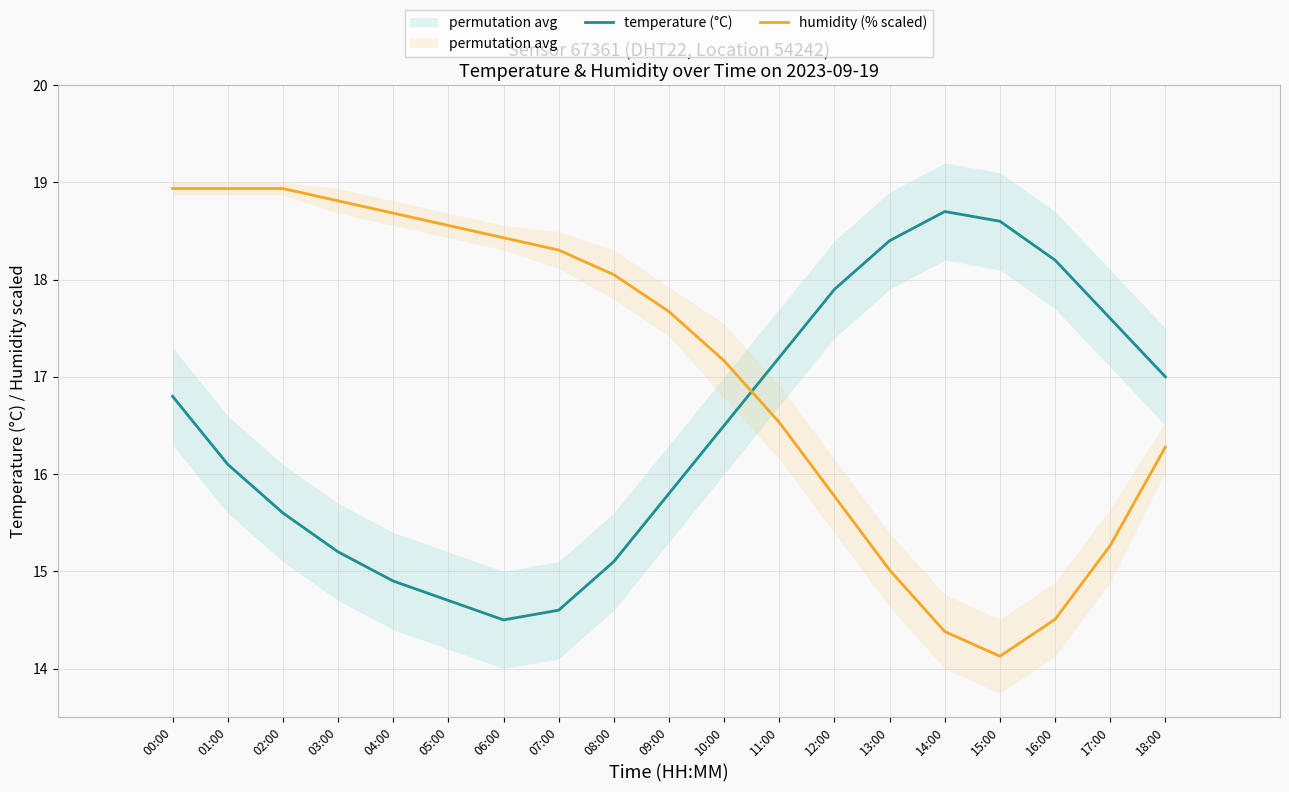

Which series has the largest total across all categories?

humidity (% scaled)